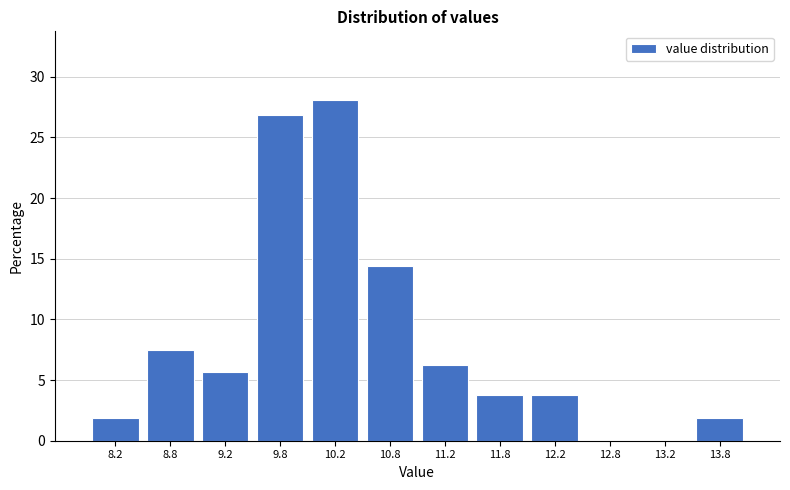

What is the height of the bar covering 8.0 to 8.5 on the x-axis? The values are not printed on the chart, so give them approximately, as read against the axis.

2.0